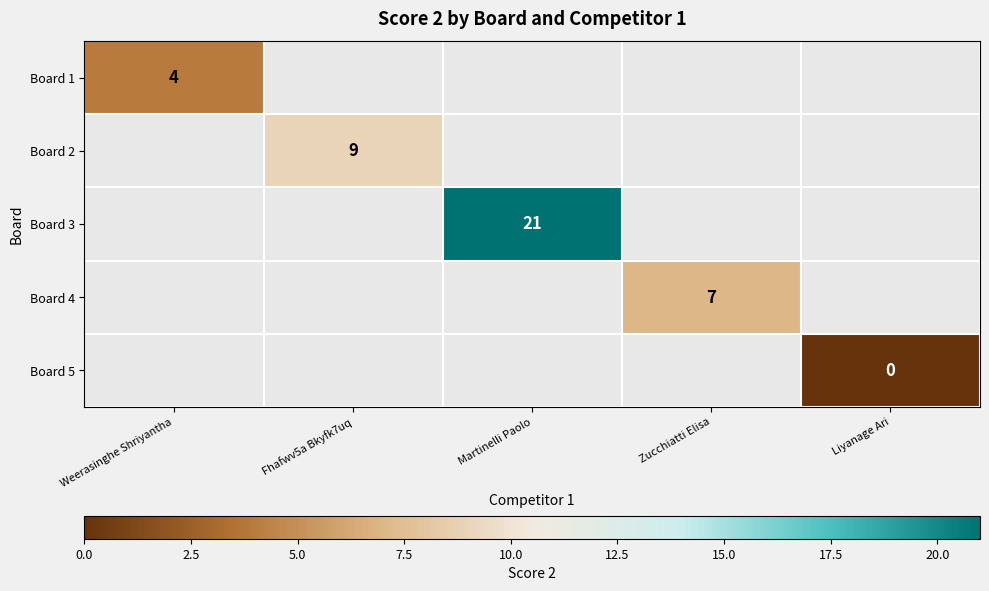

The Board 3 series shows 21 at Martinelli Paolo. True or false?

True